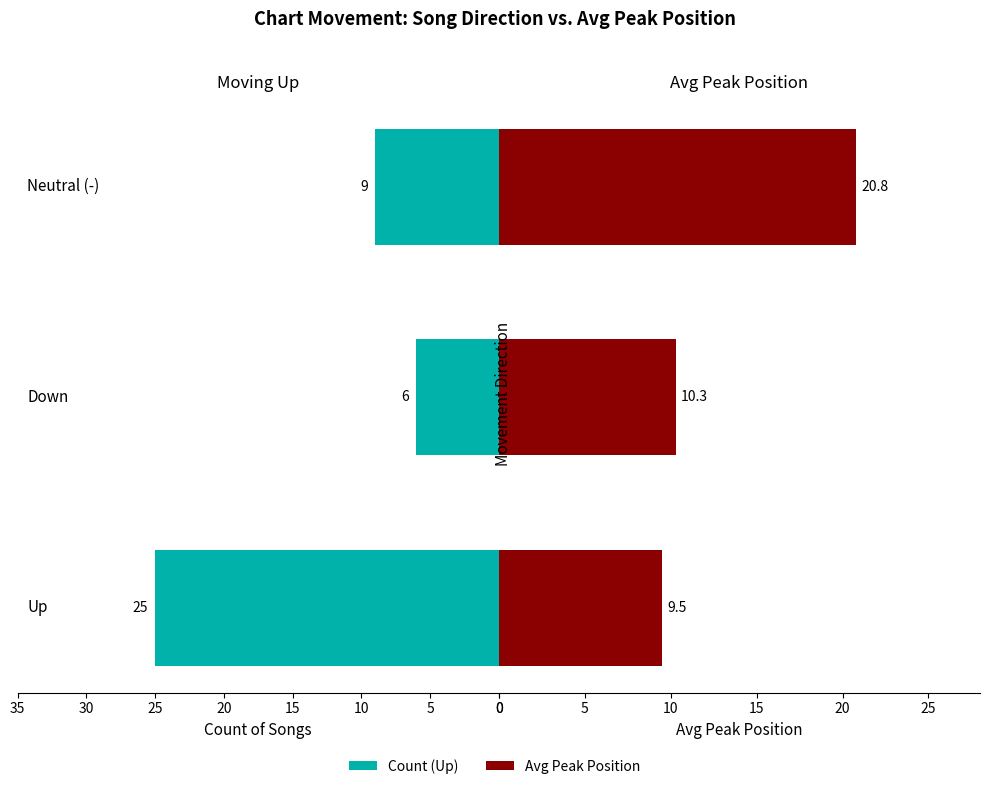

Rank the series by their maximum value, from lowest to highest.

Avg Peak Position, Count